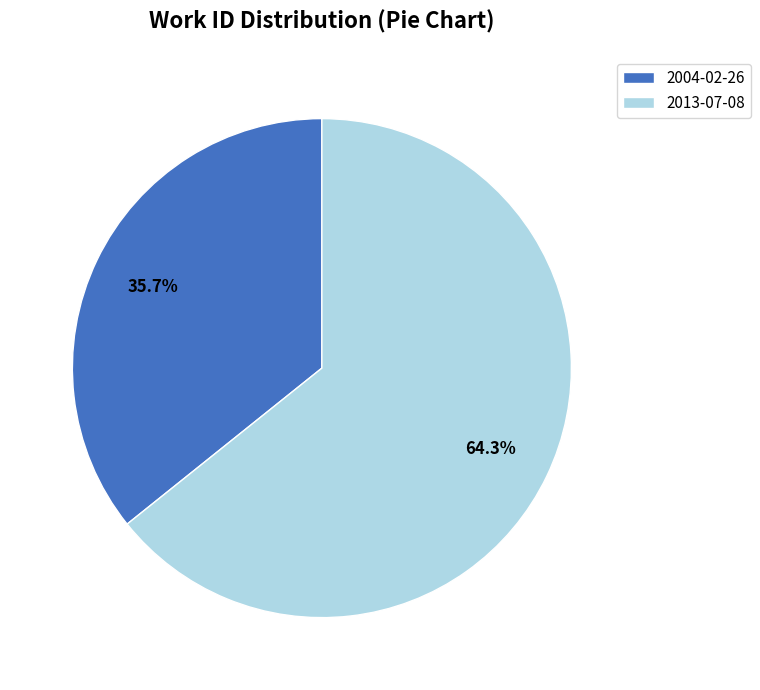

Does any single category account for the majority?

Yes